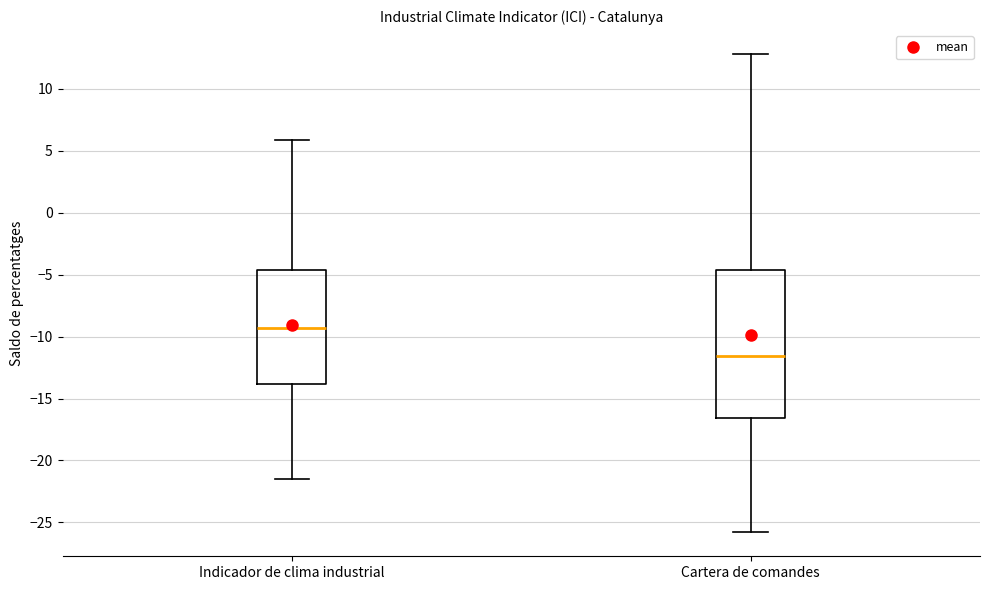

Where is the upper edge of the box for Cartera de comandes on the y-axis? The values are not printed on the chart, so give them approximately, as read against the axis.

-4.5